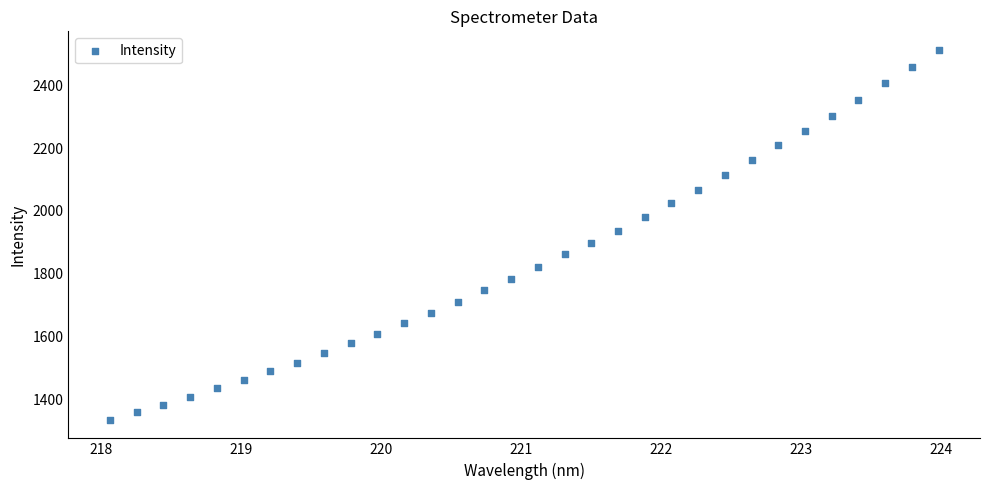

What is the range of X values (max minus min)?

5.9